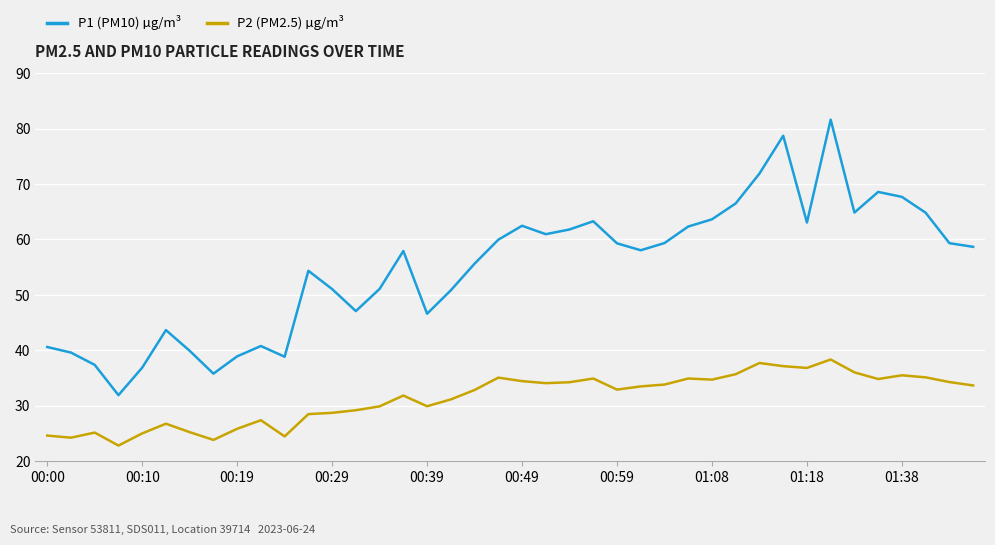

Which series has the widest spread of values?

P1 (PM10) µg/m³